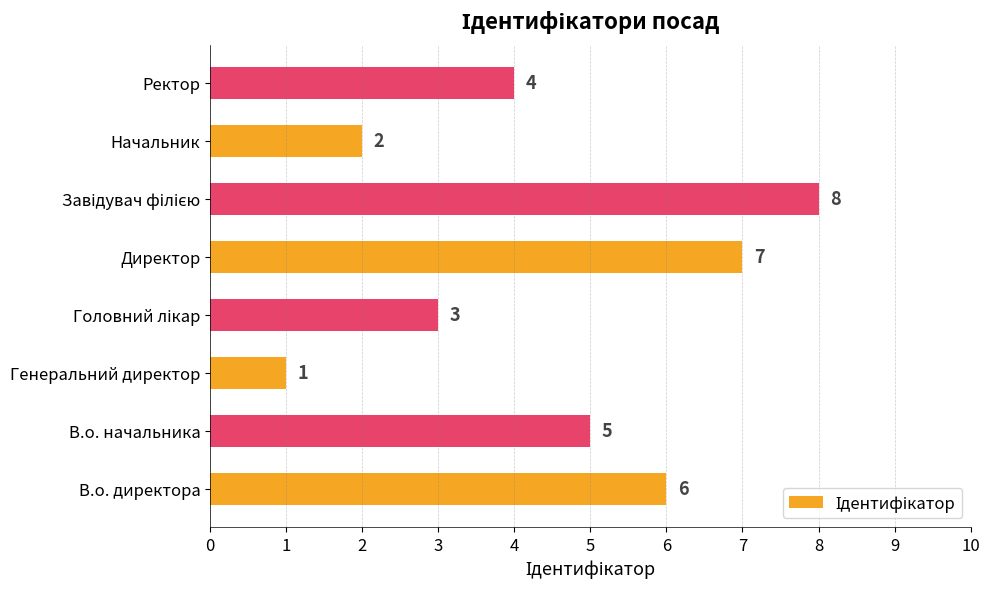

How many values are between 3 and 7?

5